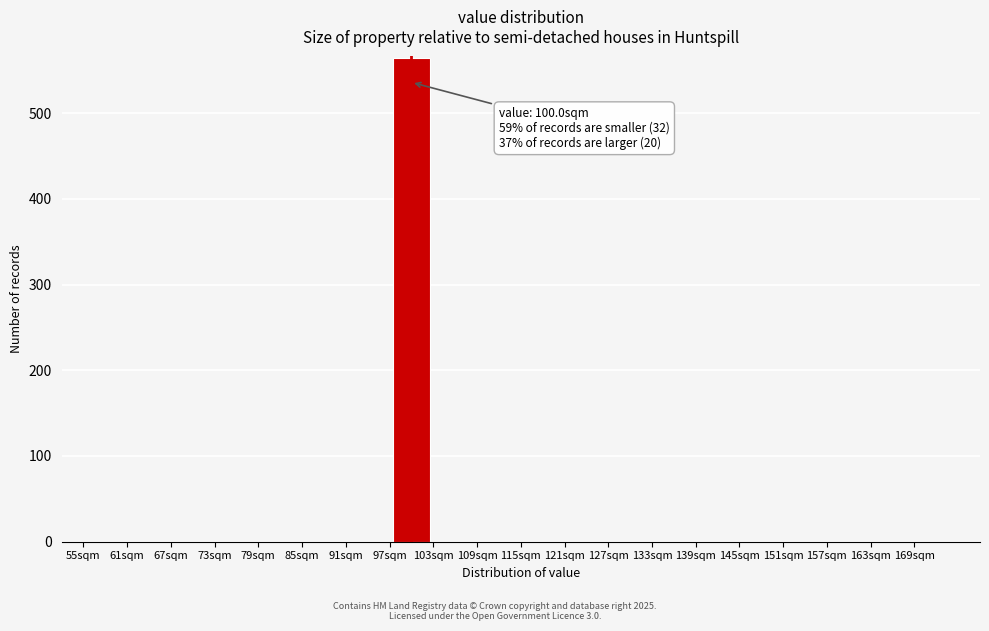

Over which range of the x-axis is the bar tallest?

97 to 103